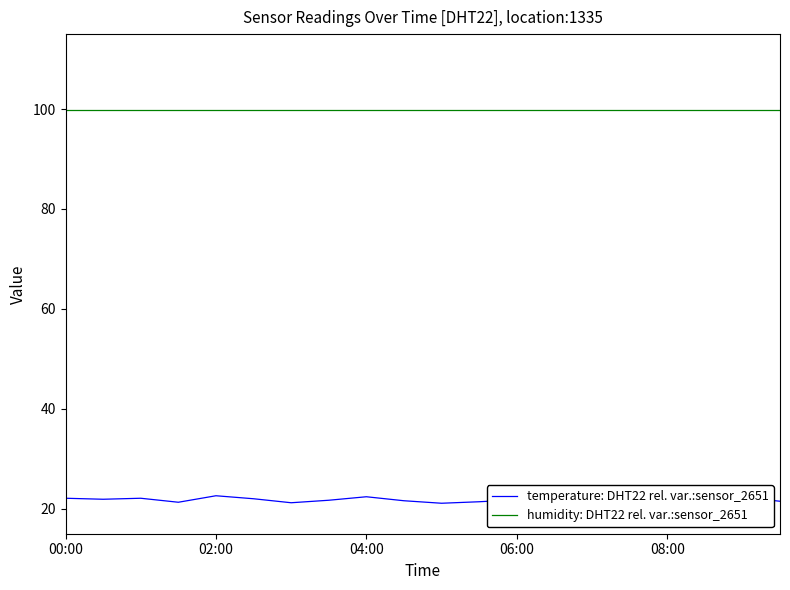

True or false: temperature: DHT22 rel. var.:sensor_2651 has a value of 33.3 at 14.

False